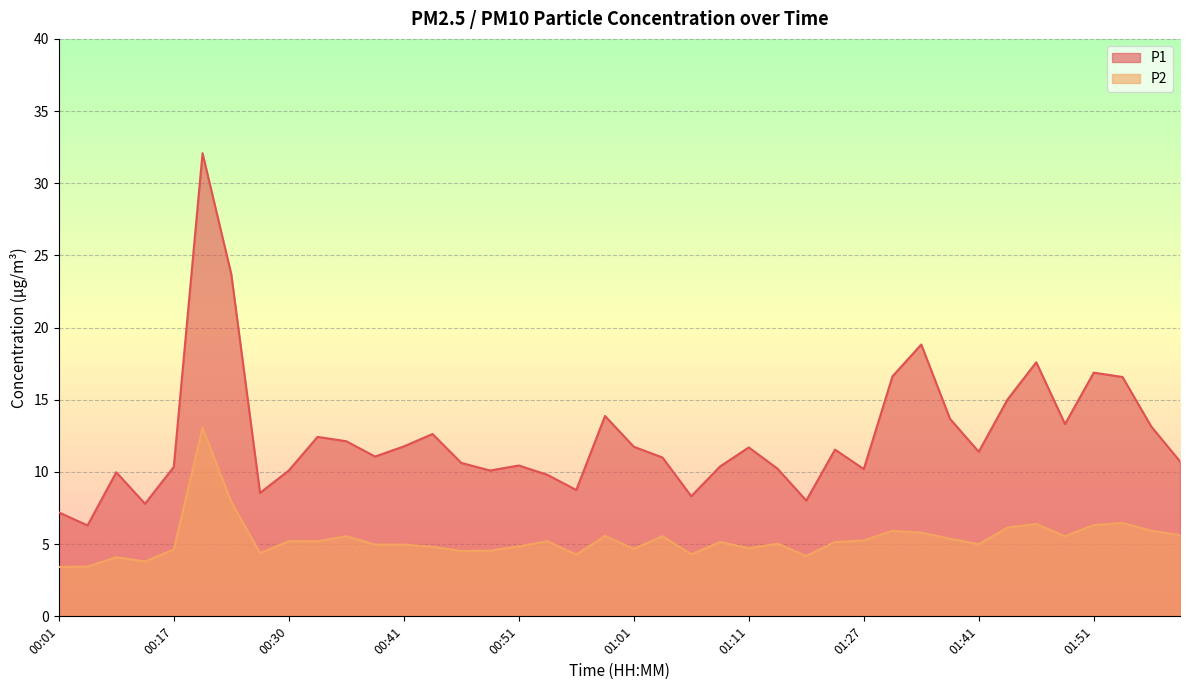

What is the label of the 16th point from the left?

00:48